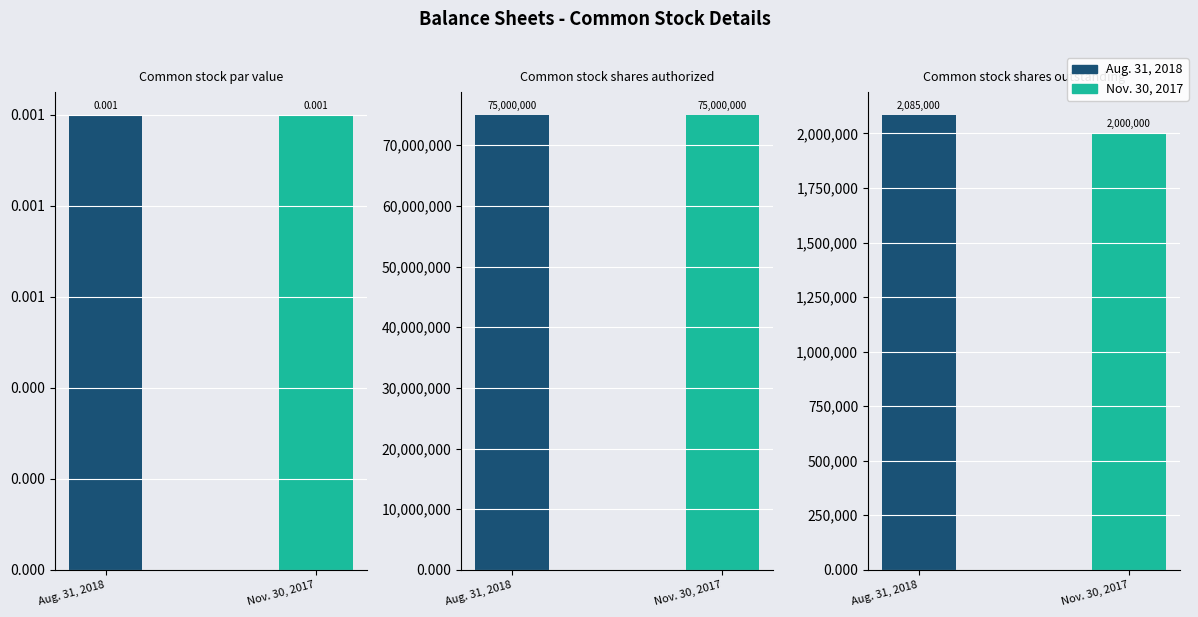

Rank the categories by Nov. 30, 2017 value from lowest to highest.

Common stock par value, Common stock shares outstanding, Common stock shares authorized